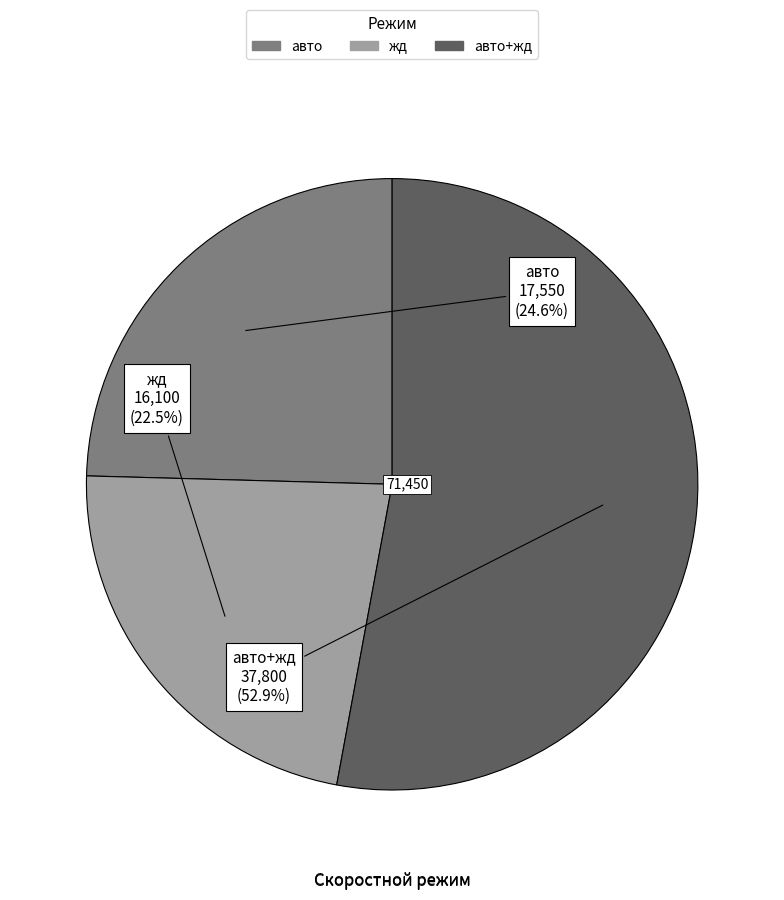

Is there any slice that represents more than half of the pie?

Yes